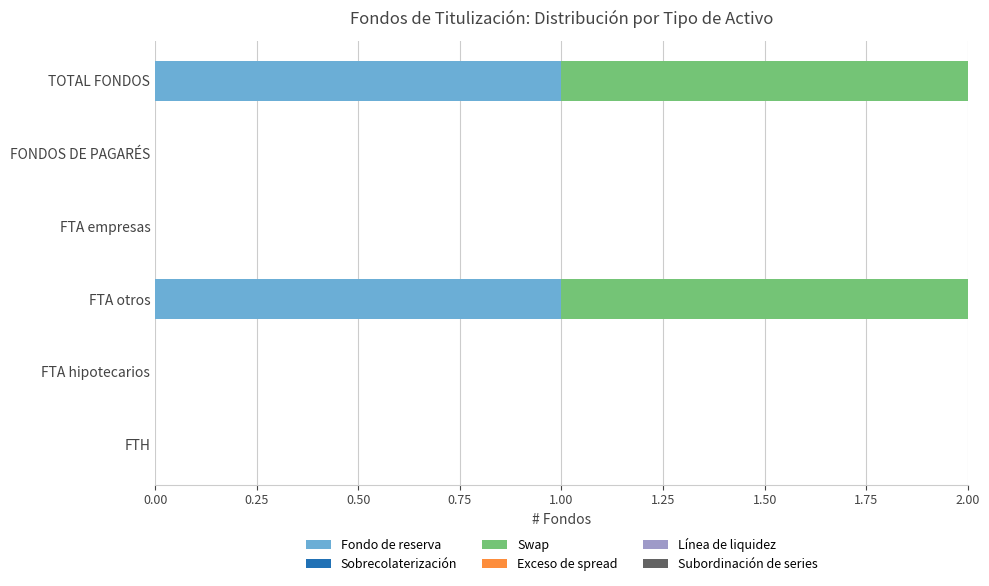

The value of Fondo de reserva at FTA hipotecarios is 0. True or false?

True